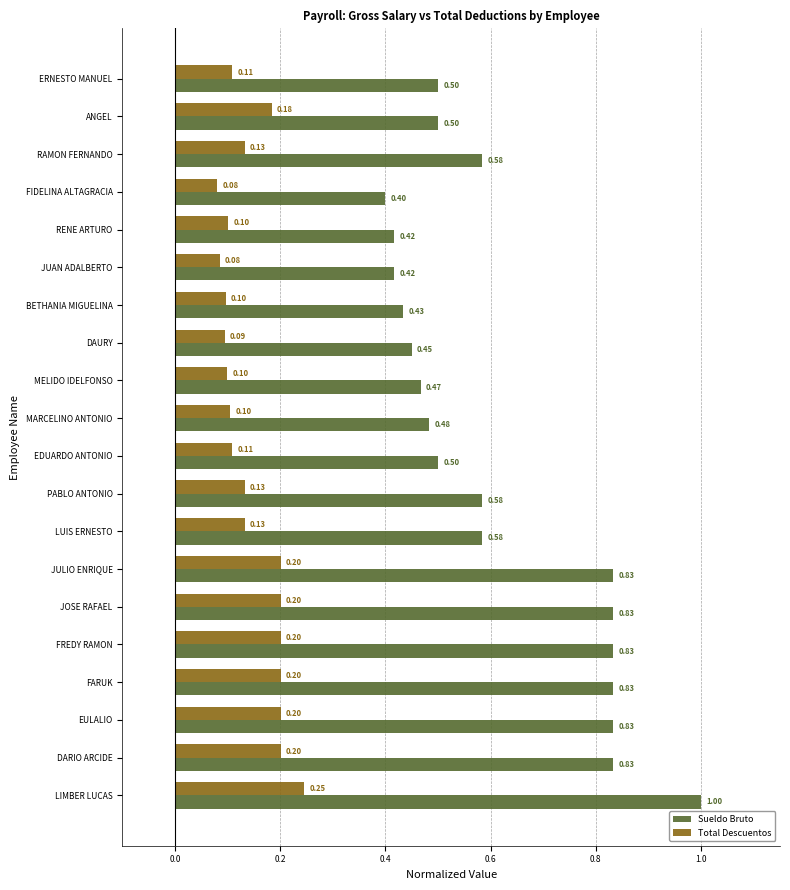

What is the sum of the Sueldo Bruto values at LIMBER LUCAS and JOSE RAFAEL?

1.8